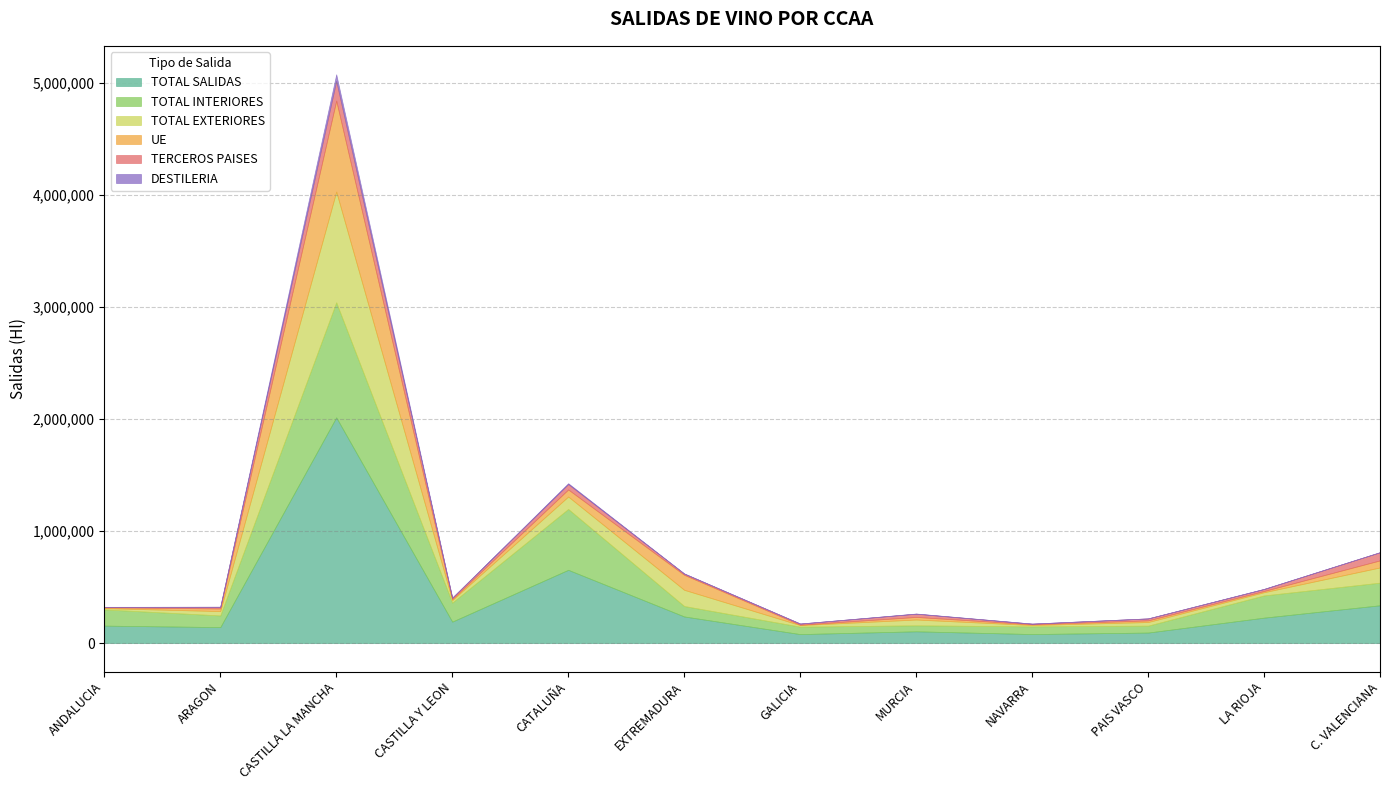

Where is UE nearest to the value 408210?

EXTREMADURA